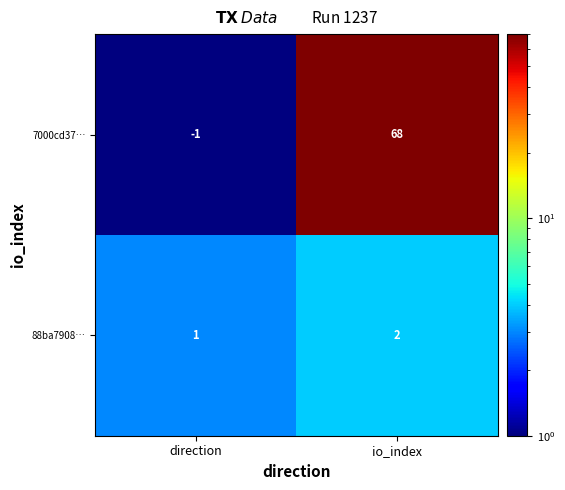

At how many categories does at least one series exceed 31?

1